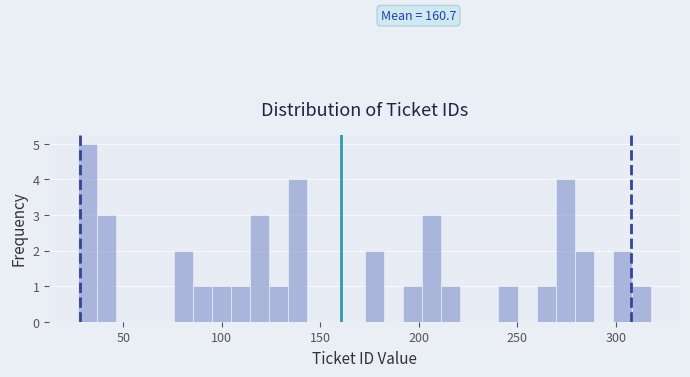

Around what value on the x-axis is the tallest bar? Give the approximate position of its centre, as read against the axis.

30